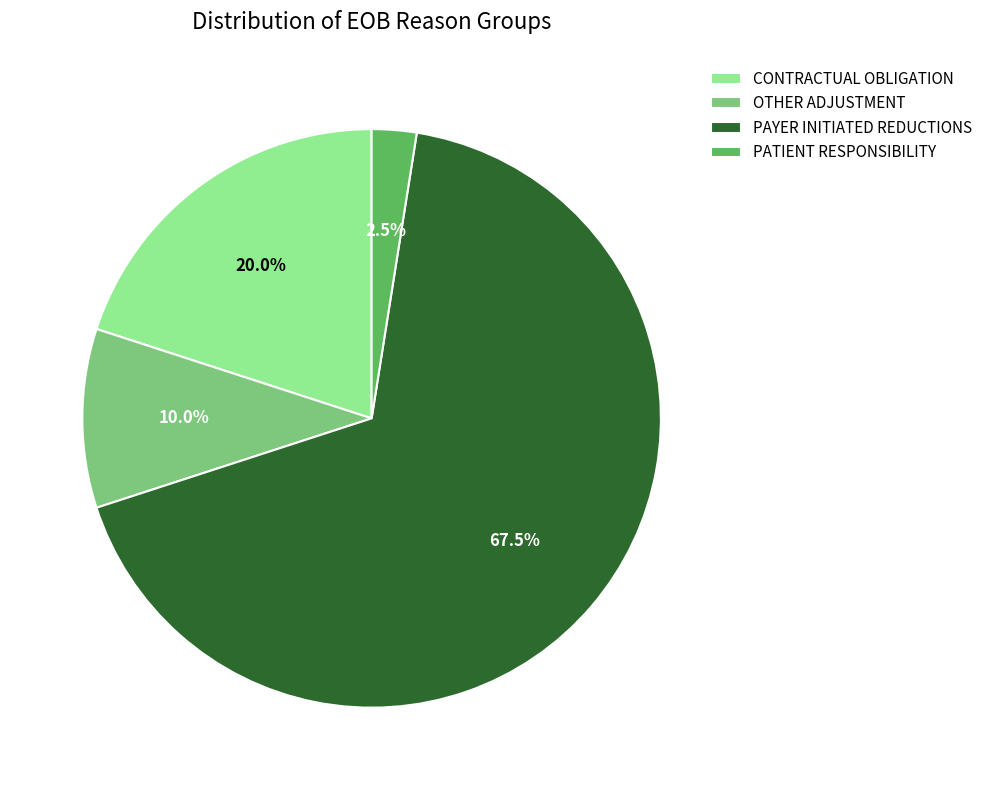

Rank the categories by value from lowest to highest.

PATIENT RESPONSIBILITY, OTHER ADJUSTMENT, CONTRACTUAL OBLIGATION, PAYER INITIATED REDUCTIONS